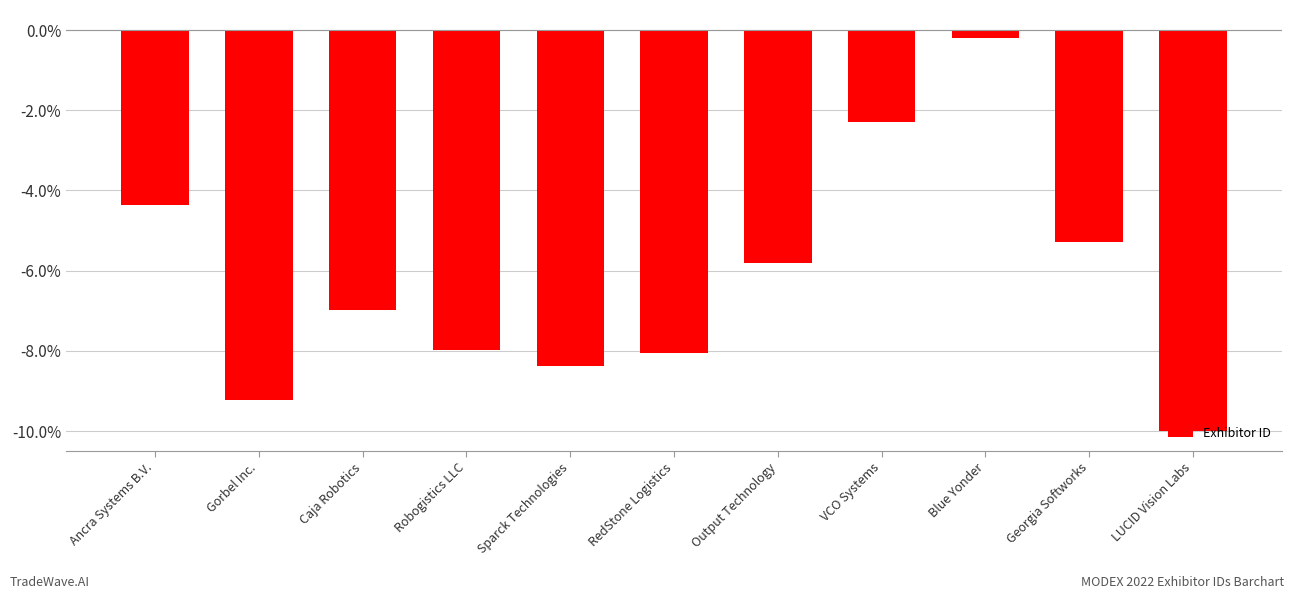

Count the number of data series in this chart.

1